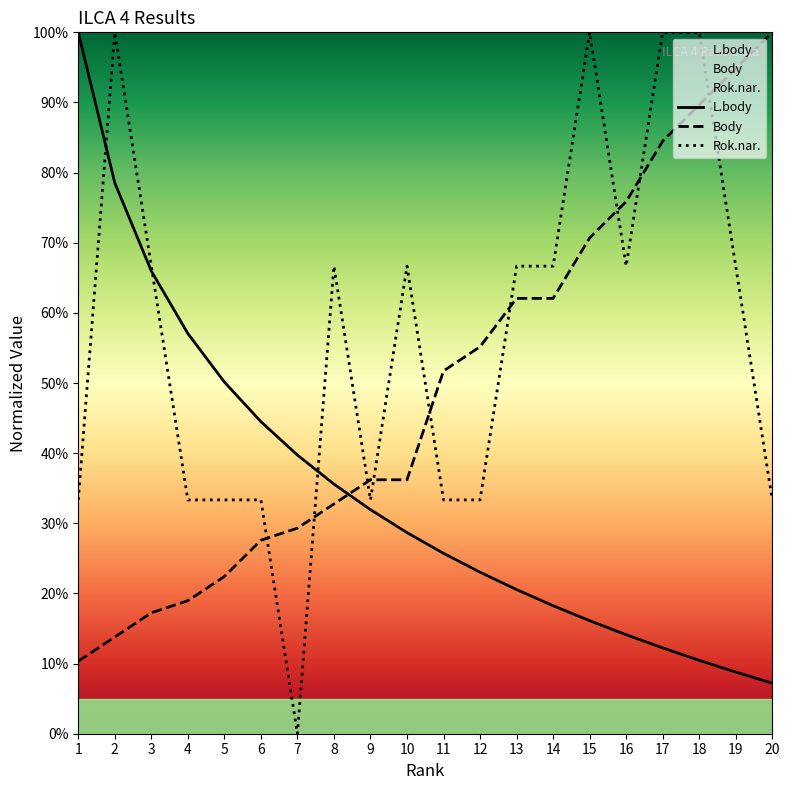

How many times do Body and L.body cross each other?

1